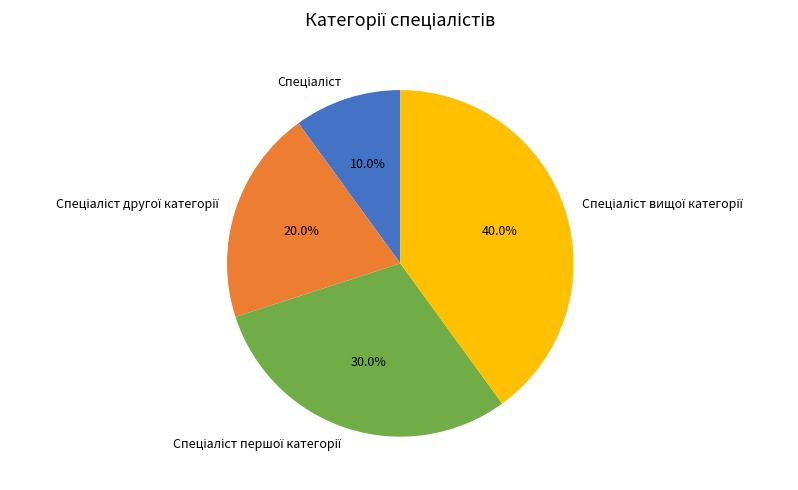

Does any single category account for the majority?

No